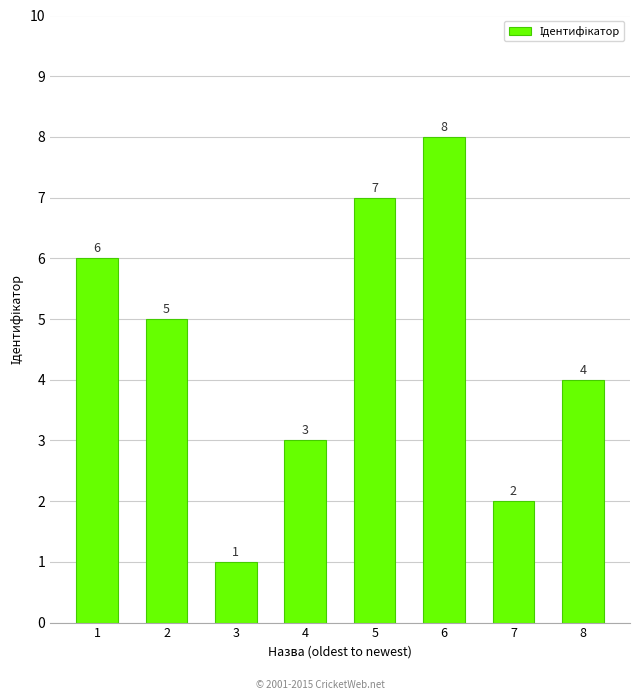

What is the value of the 6th bar from the left?

8